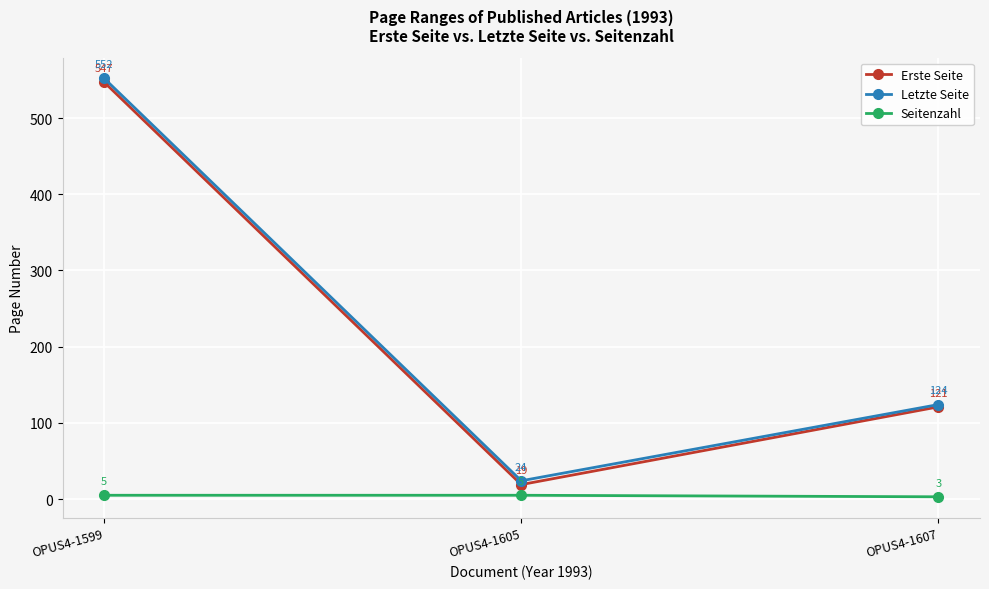

Where is Letzte Seite nearest to the value 288?

OPUS4-1607